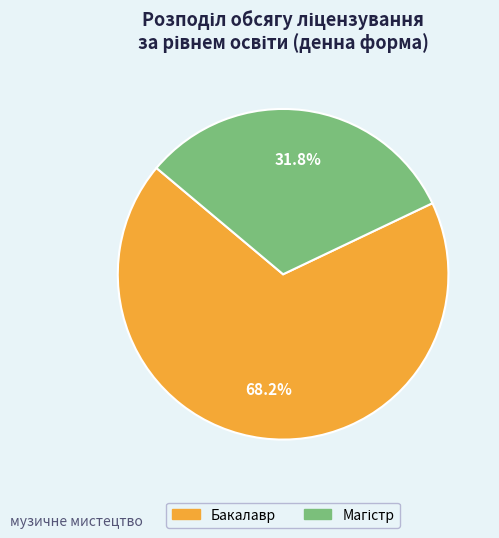

What is the largest slice in the pie chart?

Бакалавр